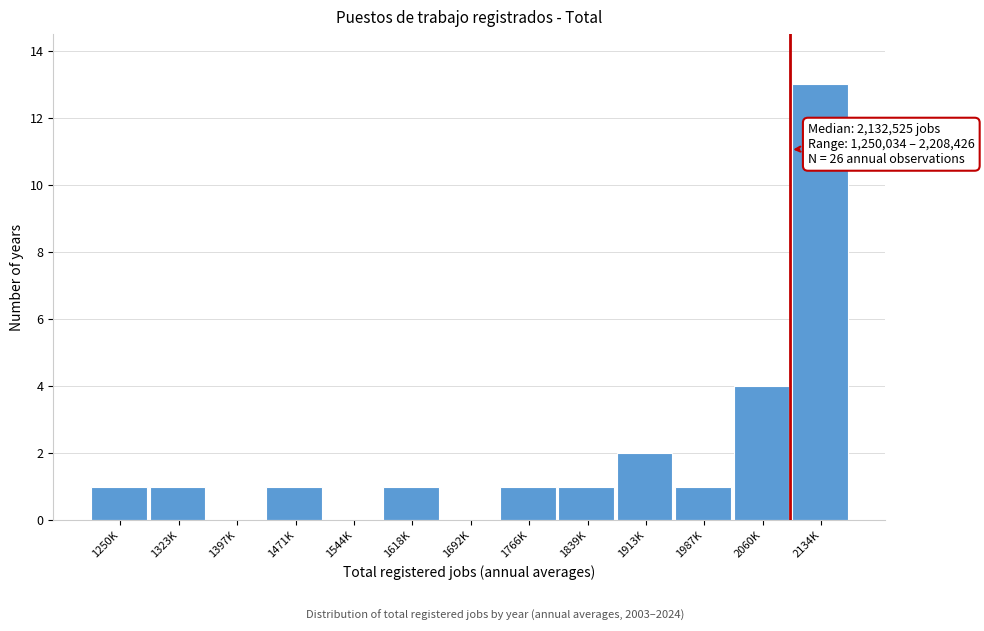

Reading left to right, transcribe all the data shown in this chart.

1250K=1	1323K=1	1397K=0	1471K=1	1544K=0	1618K=1	1692K=0	1766K=1	1839K=1	1913K=2	1987K=1	2060K=4	2134K=13